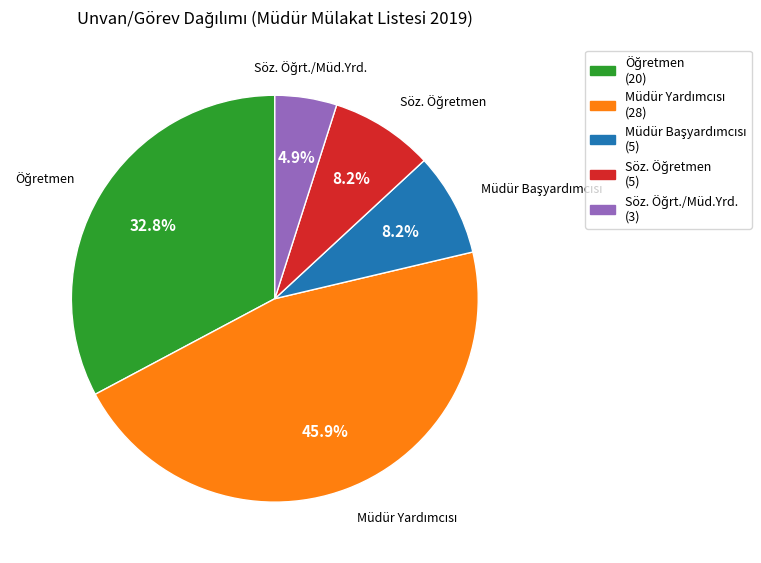

Does any single category account for the majority?

No